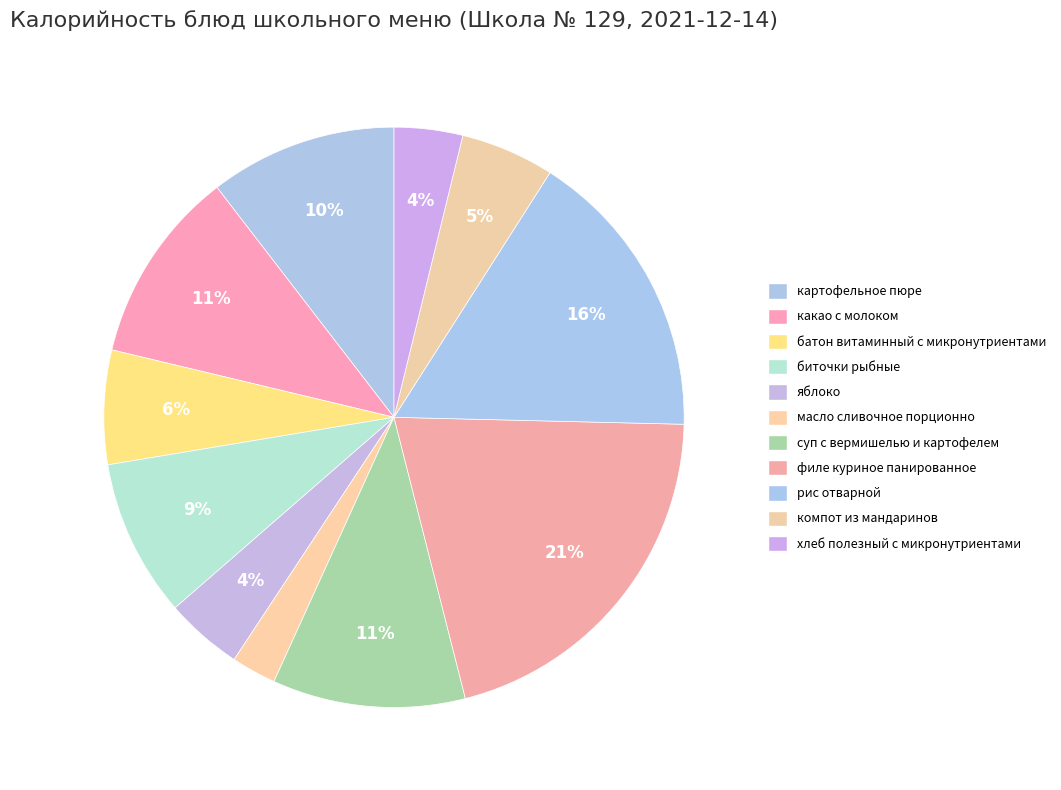

Count the number of slices in the pie.

11